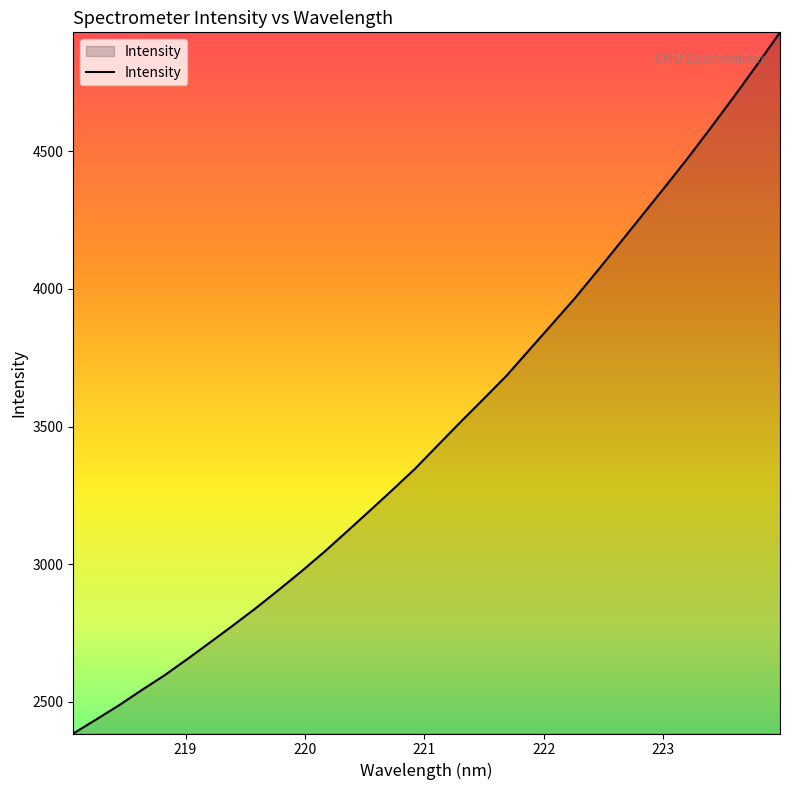

Reading left to right, list all the values displayed in this chart.

2385.5	2436.3	2487.9	2543.3	2597.0	2656.0	2716.6	2778.0	2840.9	2906.9	2974.4	3045.1	3119.5	3194.8	3270.9	3348.6	3433.9	3518.4	3601.3	3685.2	3779.2	3872.7	3966.8	4067.2	4169.6	4272.5	4375.5	4480.3	4589.4	4700.3	4814.7	4931.5